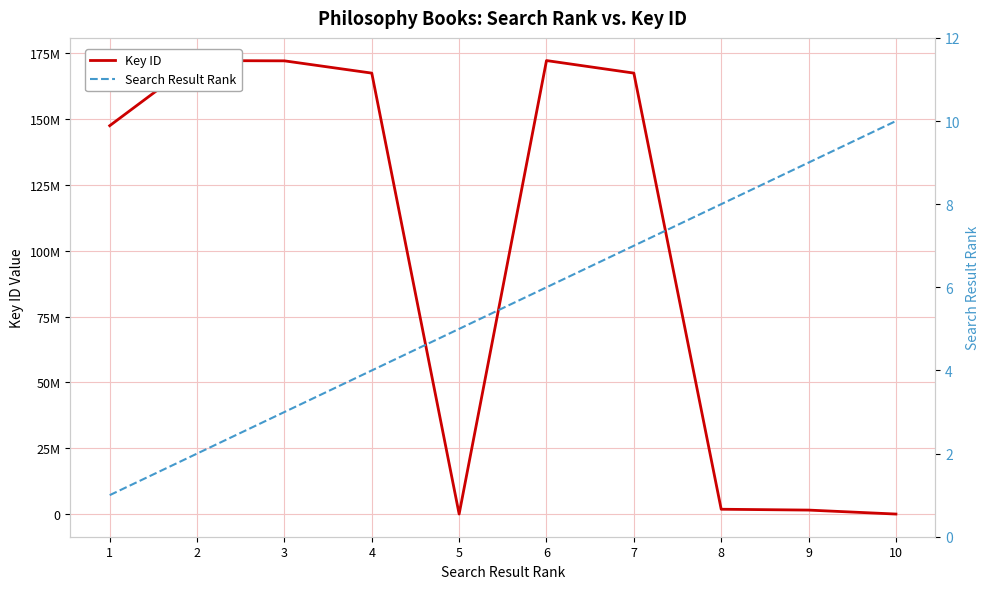

Between 9 and 8, which is larger?

8